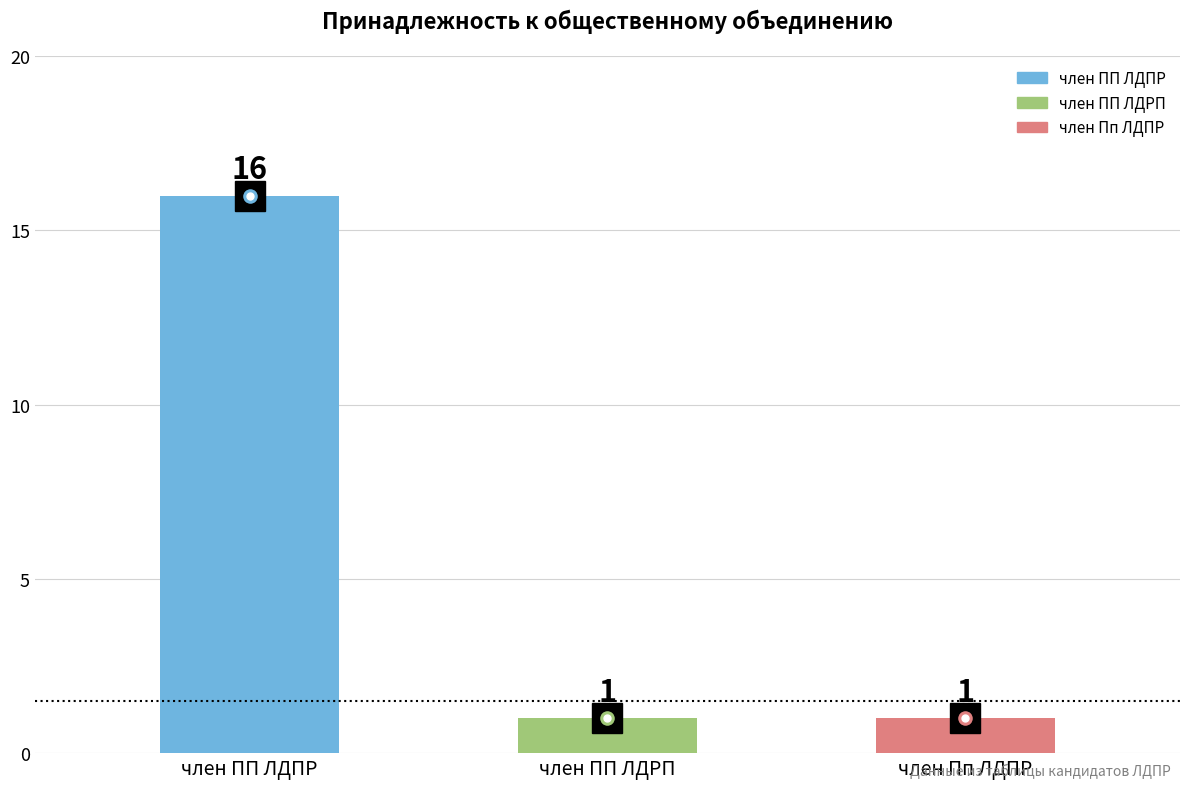

Which label corresponds to the smallest value in the chart?

член ПП ЛДРП